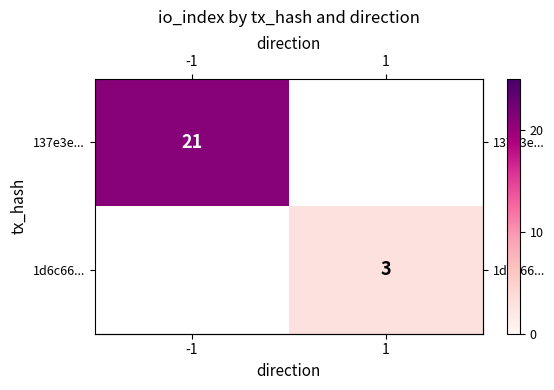

At which label does row_1 reach its peak?

-1